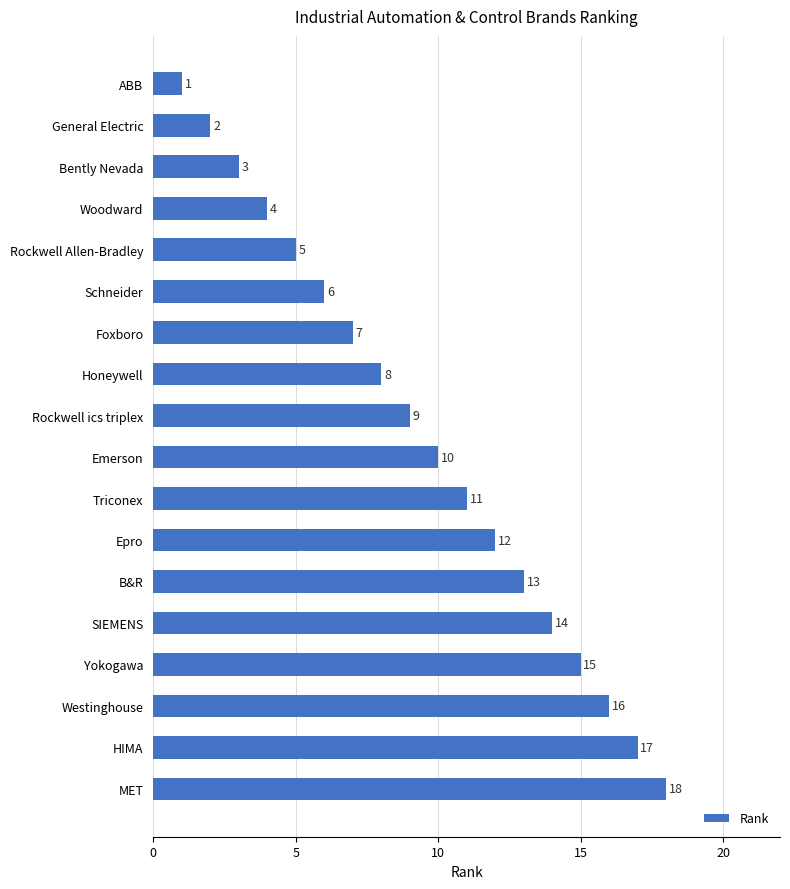

What is the difference between the maximum and minimum values?

17